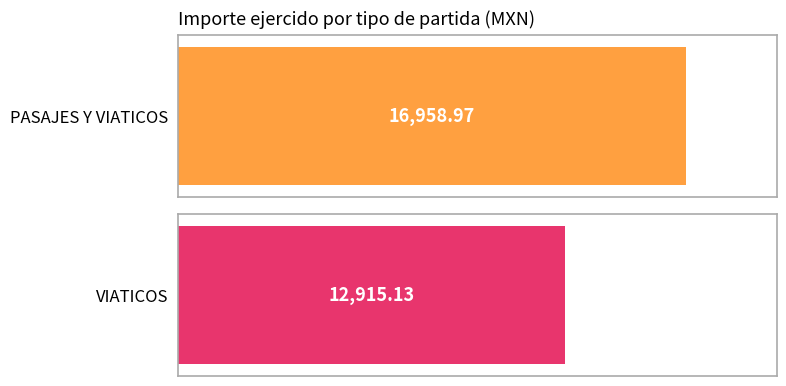

True or false: VIATICOS has a value of 93.5 at 13.

False